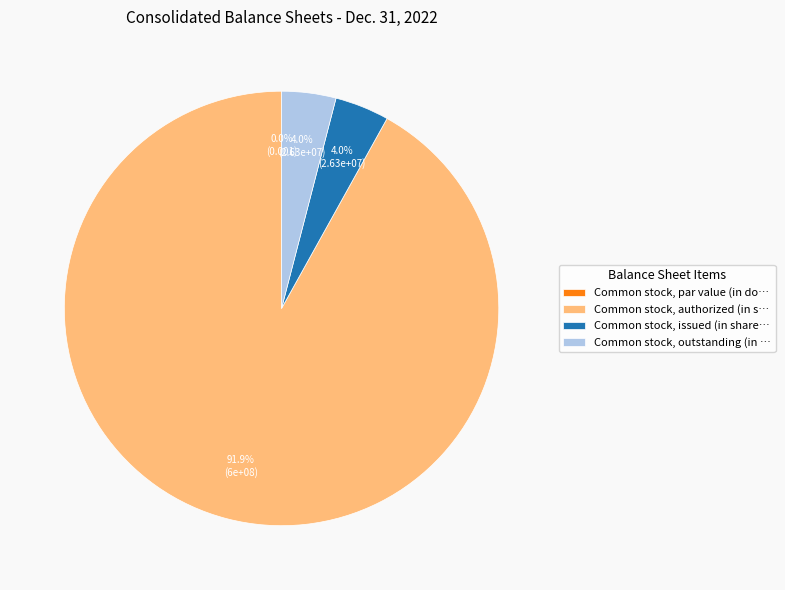

Which category has the biggest portion of the pie?

Common stock, authorized (in shares)